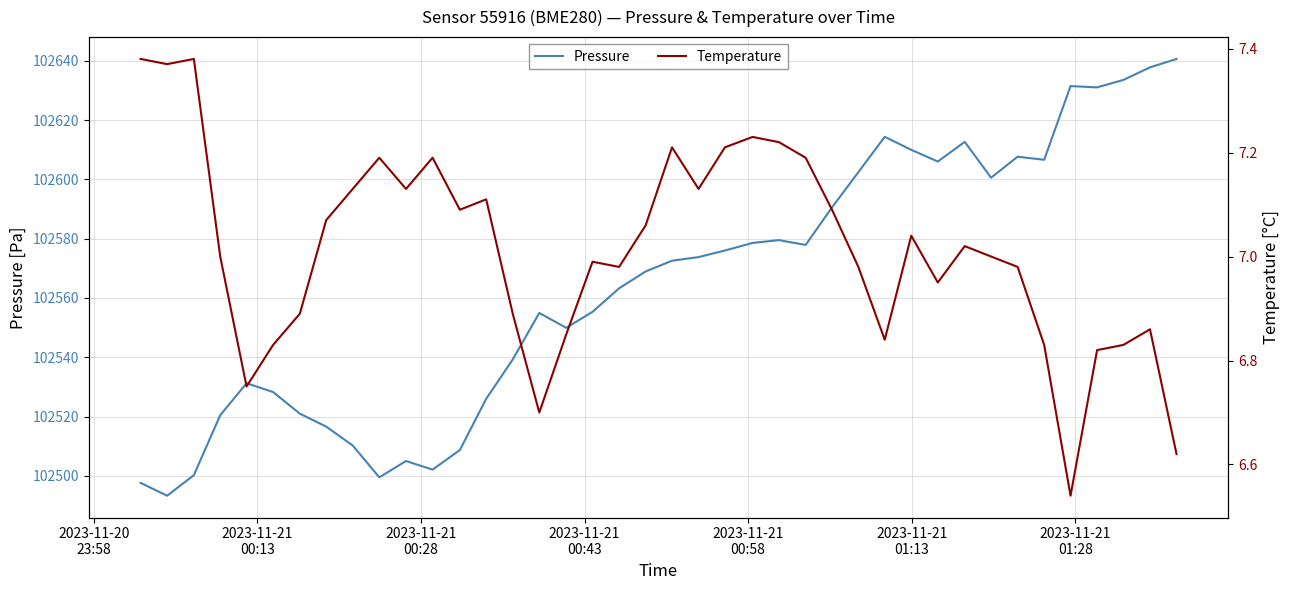

What is the lowest value of the Pressure series?

102493.3